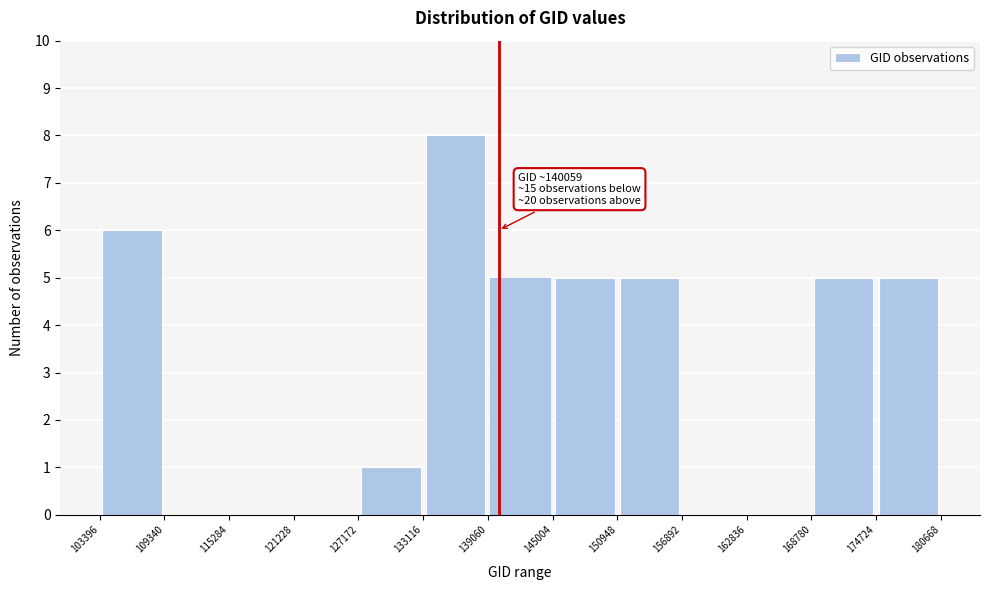

Which range on the x-axis has the tallest bar?

133116 to 139060